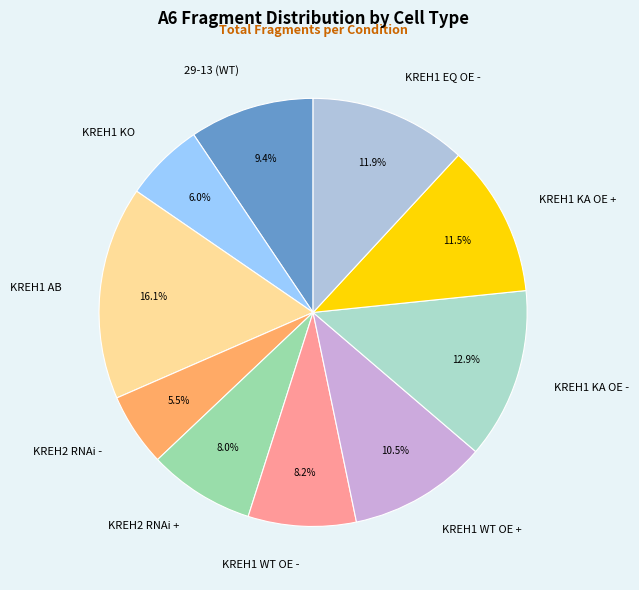

Approximately how many times larger is the value at KREH1 WT OE + compared to KREH1 EQ OE -?

0.9